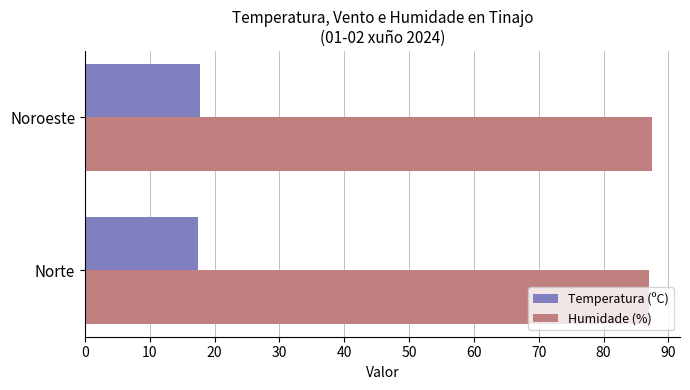

At how many categories does at least one series exceed 83?

2